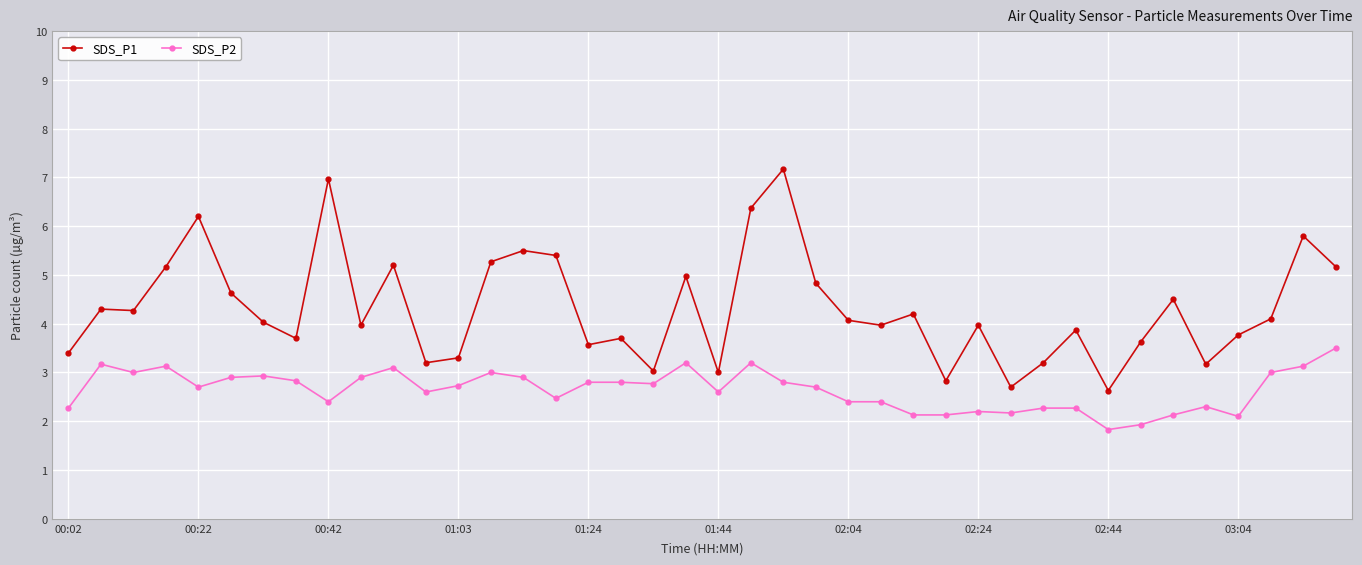

True or false: SDS_P1 and SDS_P2 cross at least once.

False